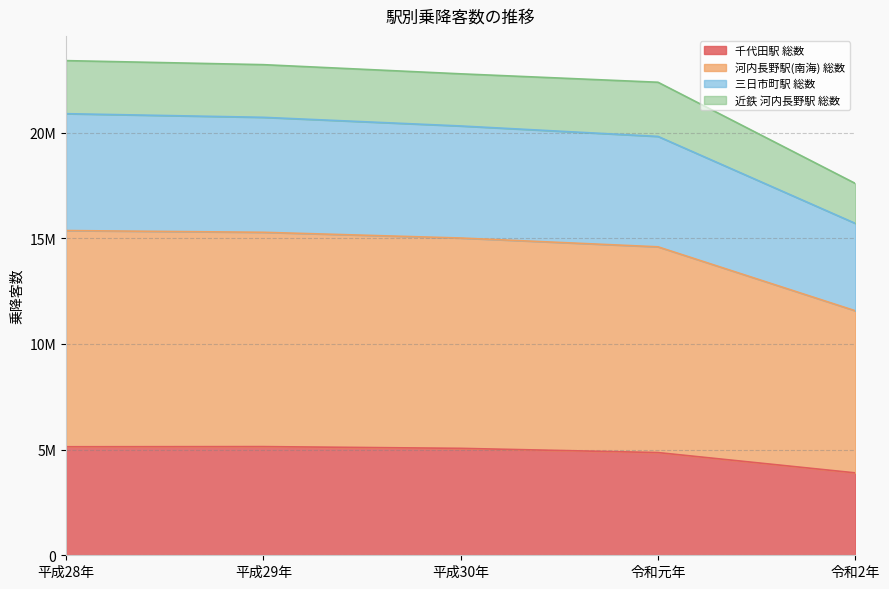

What are all the series names shown in the legend?

千代田駅 総数, 河内長野駅(南海) 総数, 三日市町駅 総数, 近鉄 河内長野駅 総数